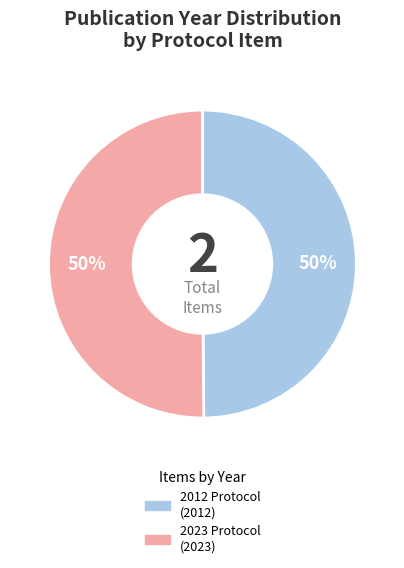

How many slices are in this pie chart?

2